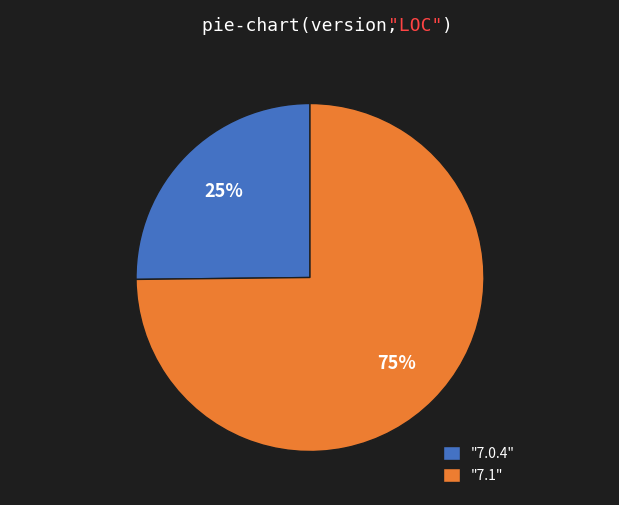

What is the ratio of the value at "7.0.4" to the value at "7.1"?

0.3